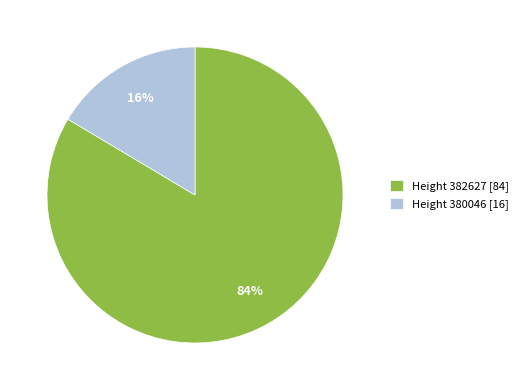

To the nearest percent, what percentage of the pie is Height 380046 [16]?

16%